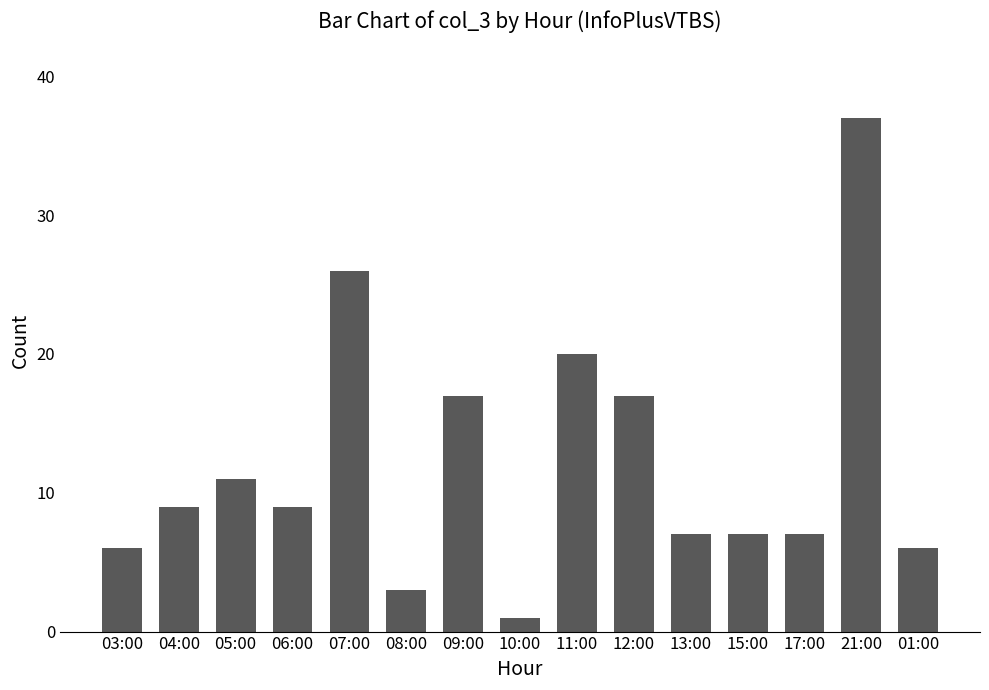

What is the label of the 5th bar from the left?

07:00